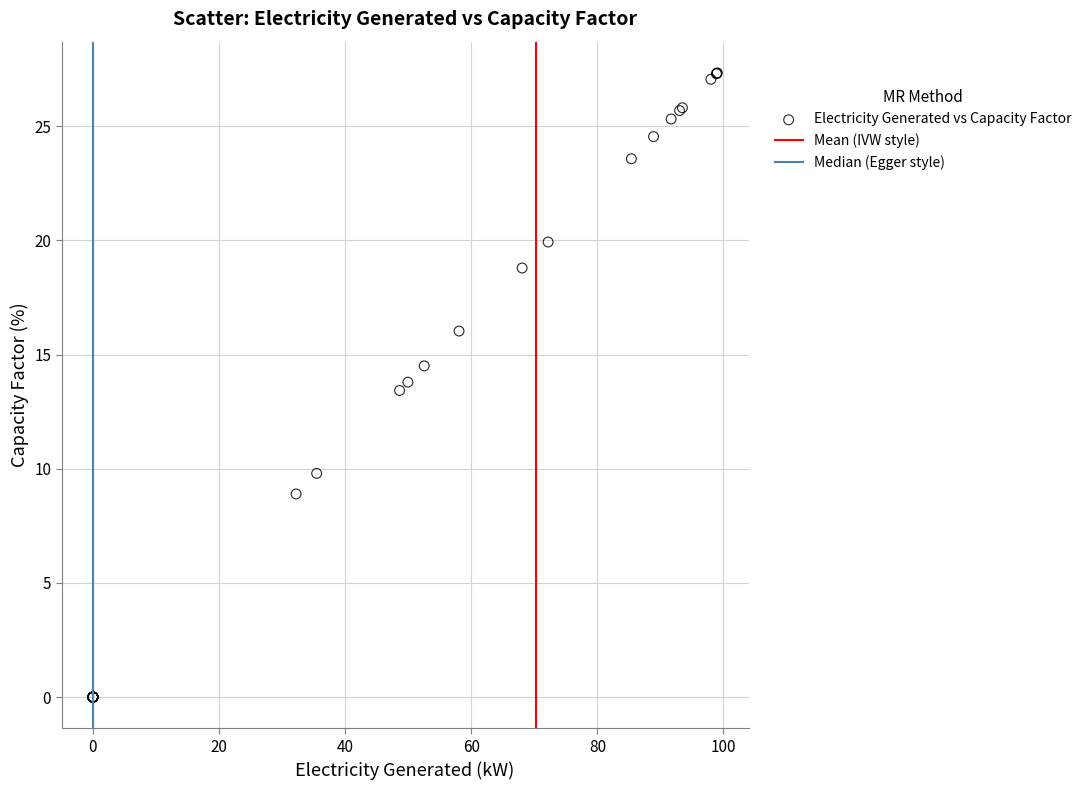

What Y value in the scatter plot is closest to 13?

13.4